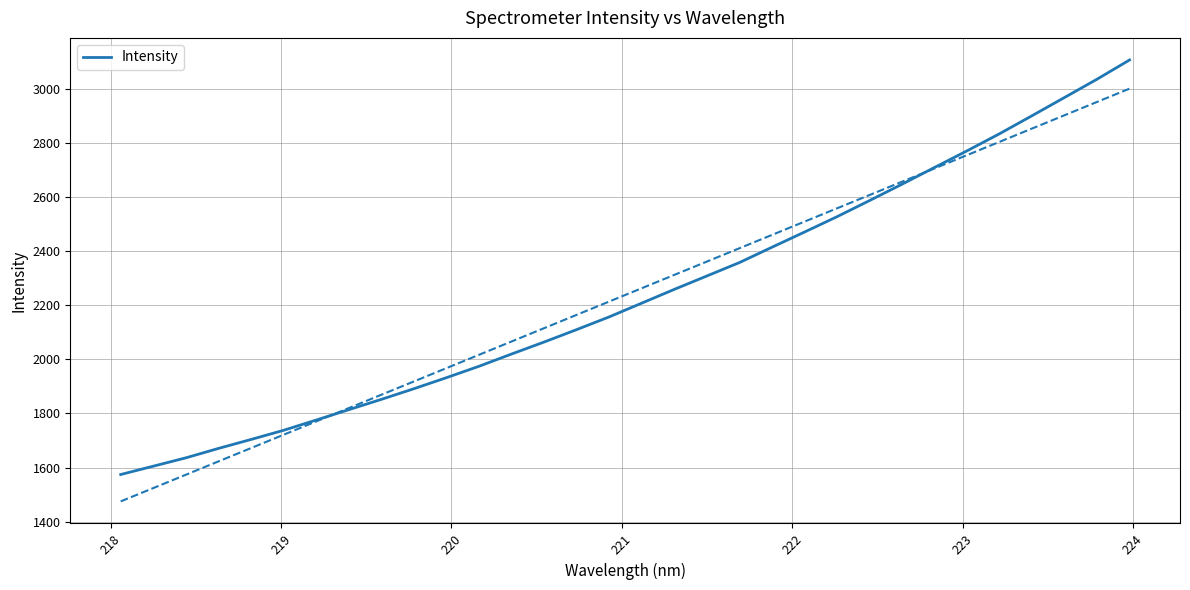

What is the label of the 7th point from the left?

223